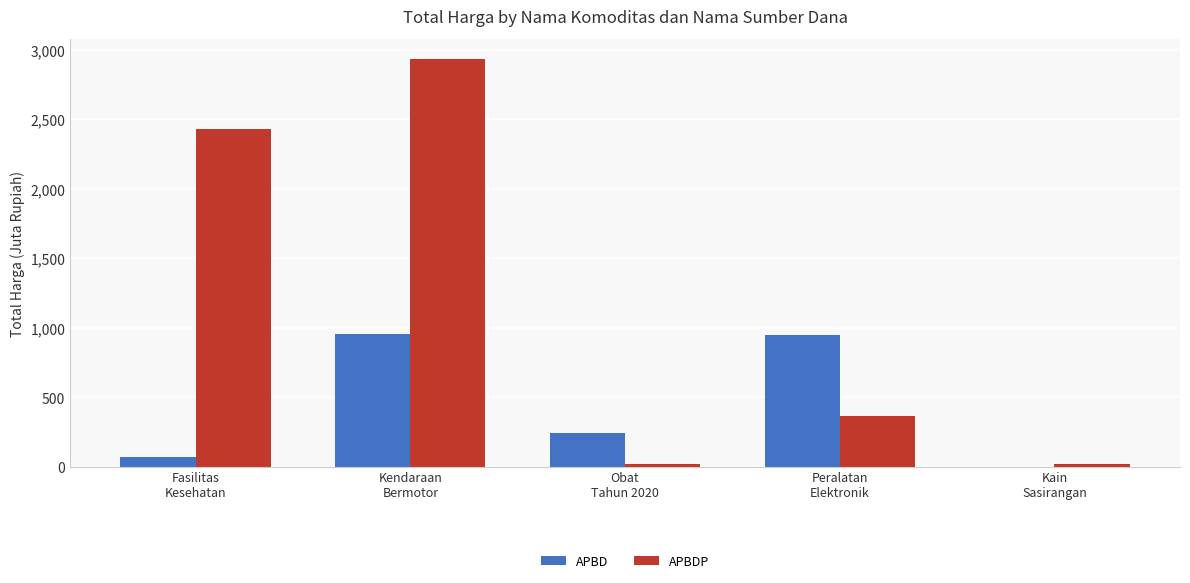

Which series has the largest total across all categories?

APBDP